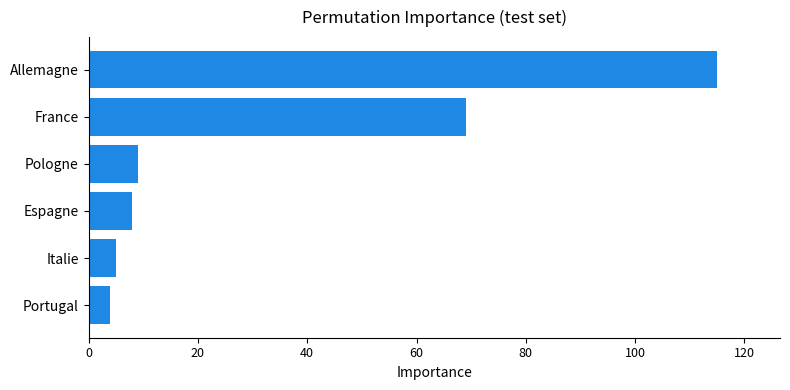

Count the number of categories in the chart.

6